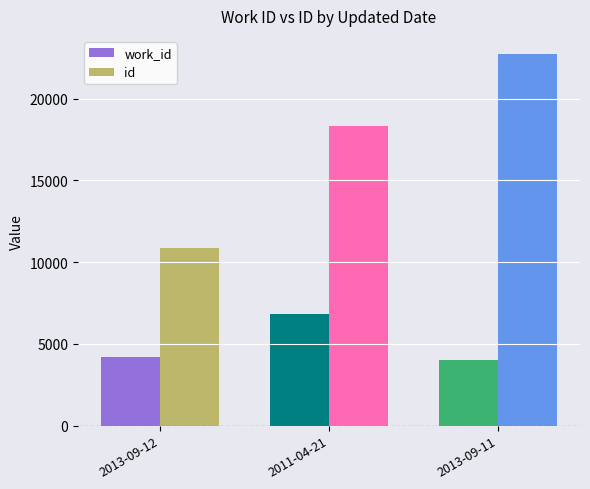

Between 2011-04-21 and 2013-09-11, which series saw the biggest shift?

id